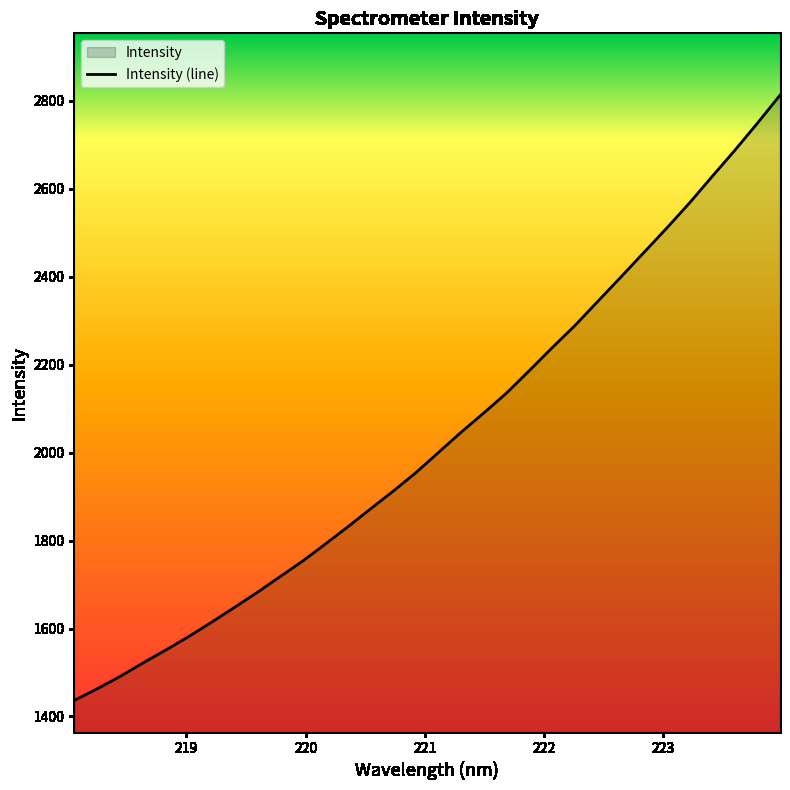

What is the value of the 4th point from the left?

1521.2